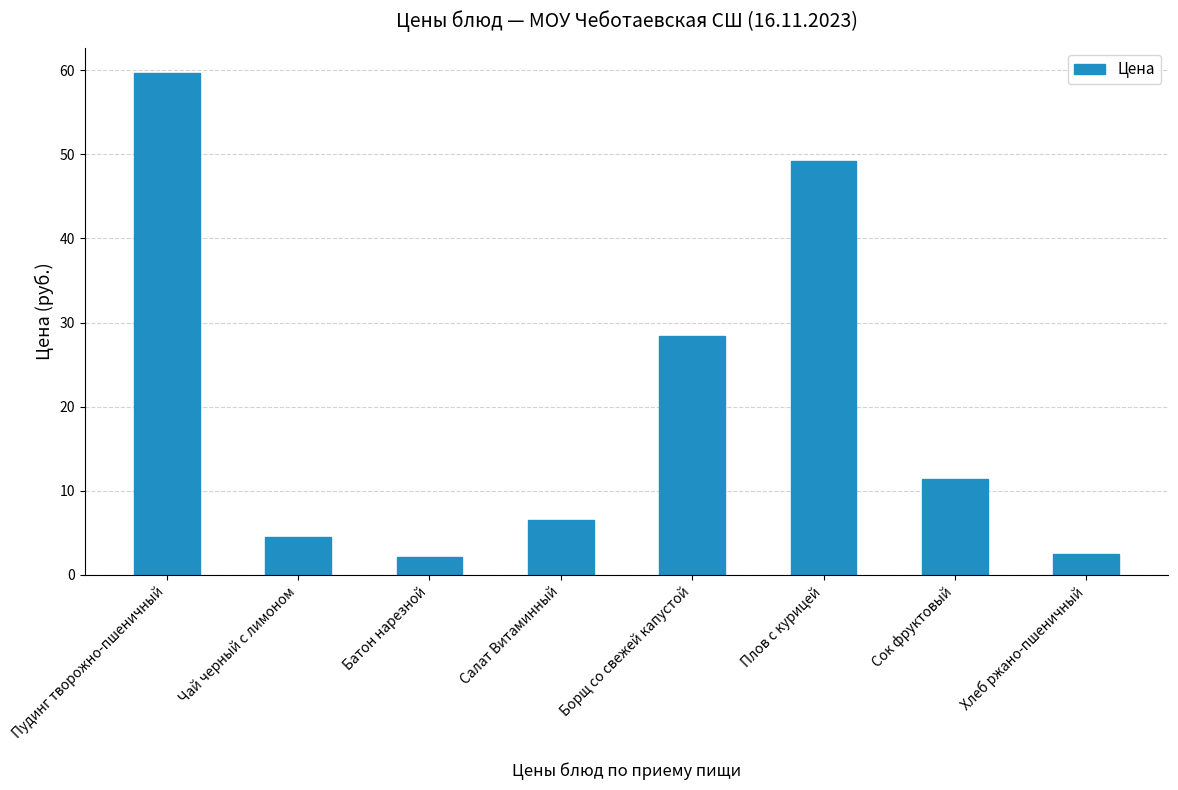

The value at Борщ со свежей капустой is 50.4. True or false?

False